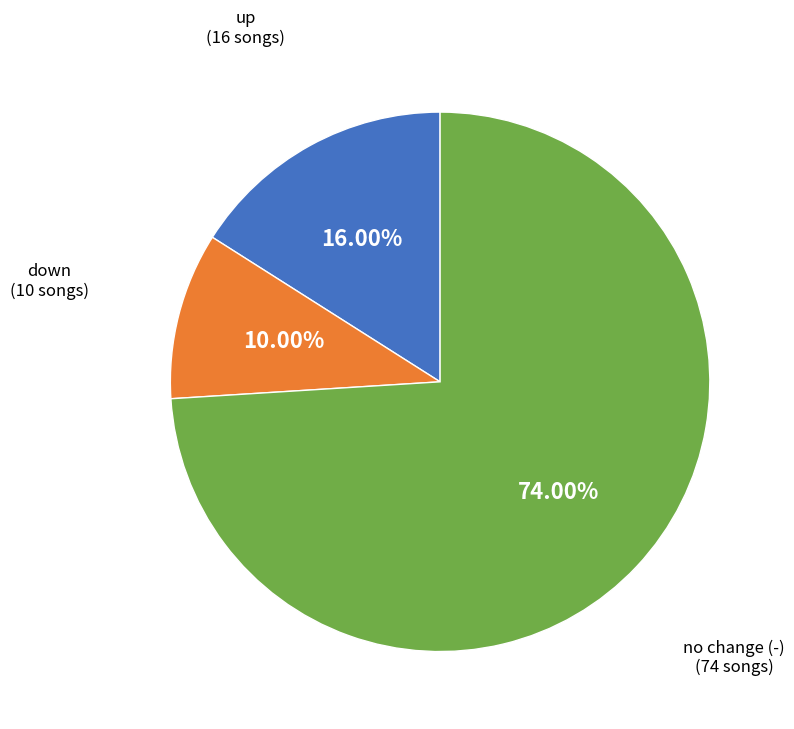

Is there a majority slice in this chart?

Yes